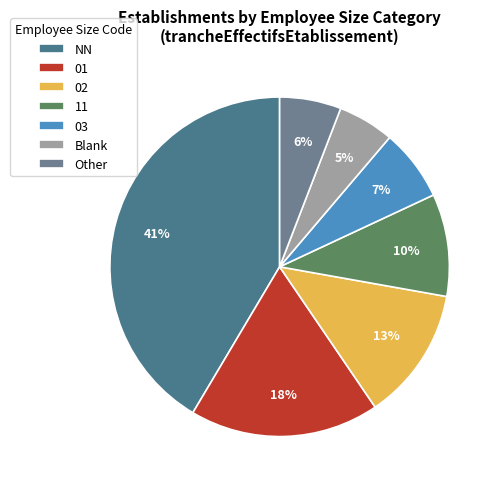

How many segments does this pie chart have?

7